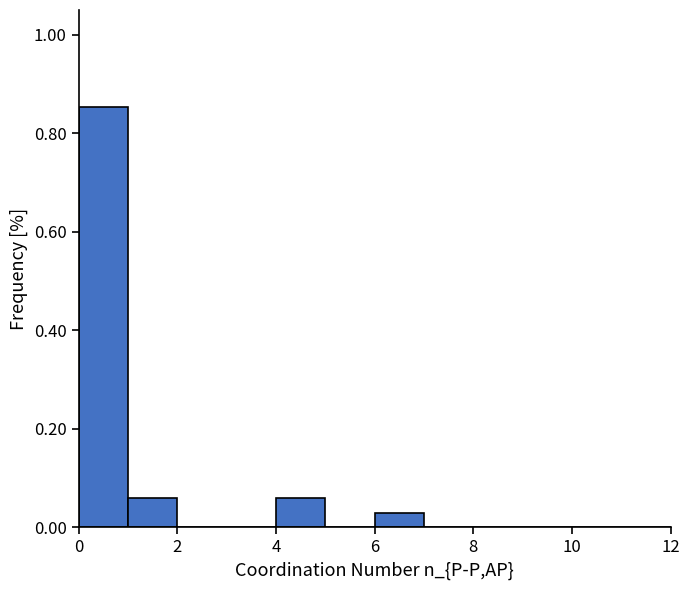

Reading left to right, transcribe this chart: for each bar, give the range it covers on the x-axis and its height. The values are not printed on the chart, so give them approximately, as read against the axis.

0 to 1: 0.86
1 to 2: 0.06
2 to 3: 0
3 to 4: 0
4 to 5: 0.06
5 to 6: 0
6 to 7: 0.02
7 to 8: 0
8 to 9: 0
9 to 10: 0
10 to 11: 0
11 to 12: 0